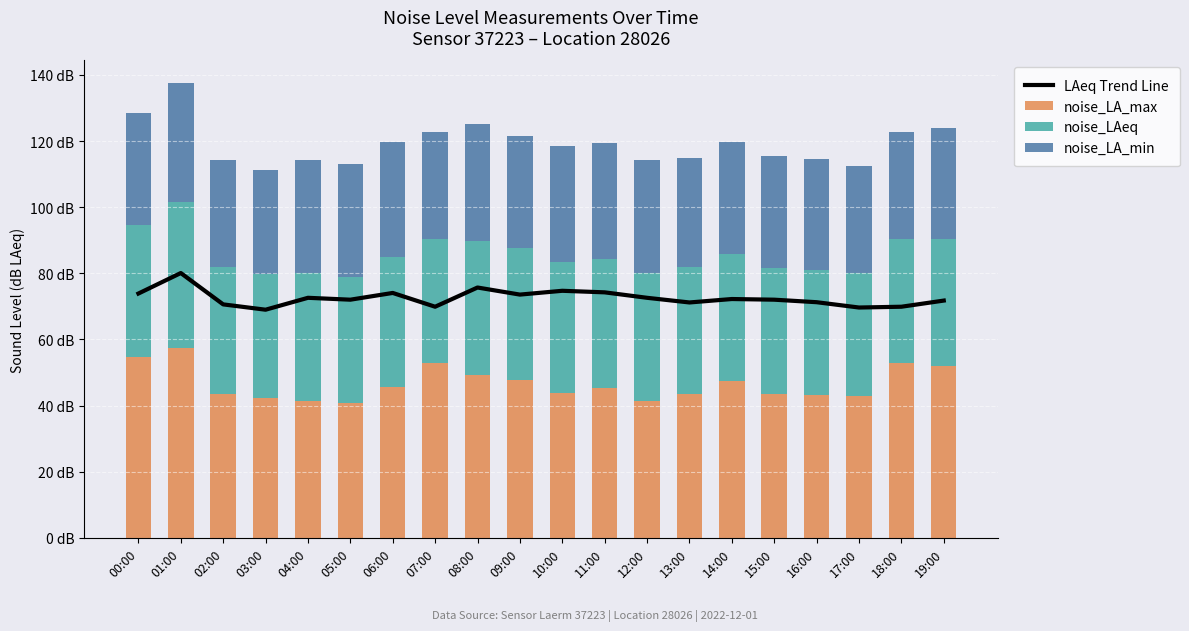

The value of noise_LA_min at 13:00 is 11.4. True or false?

False